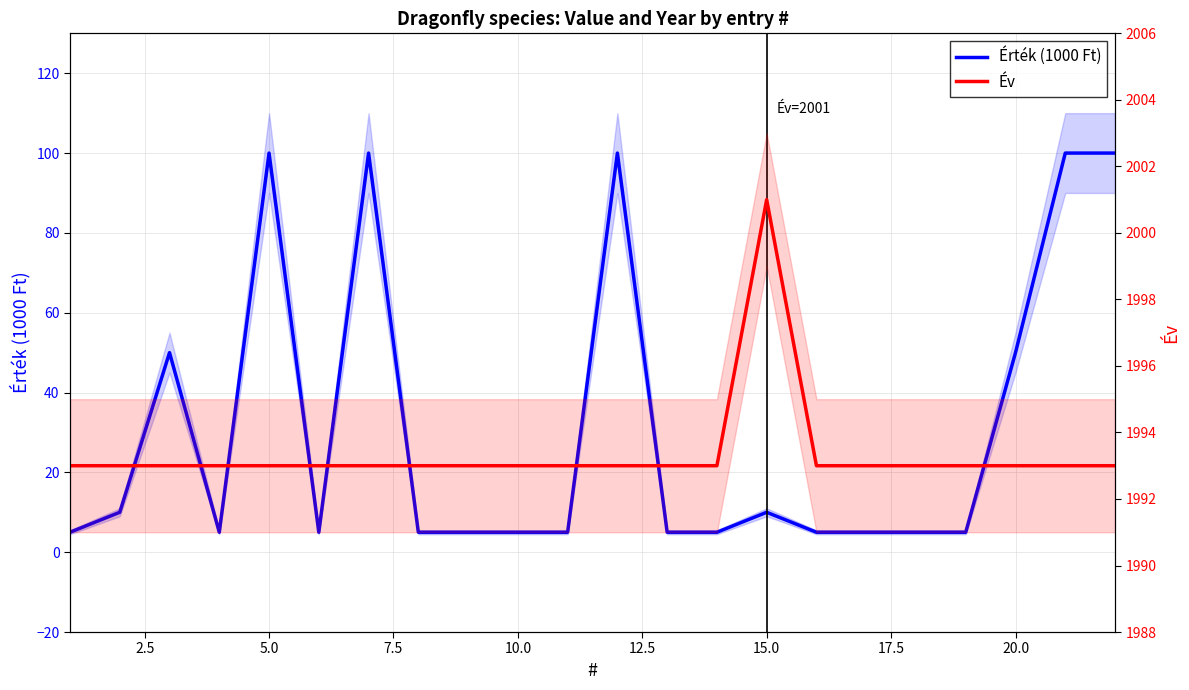

What is the sum of all Év values?

43854